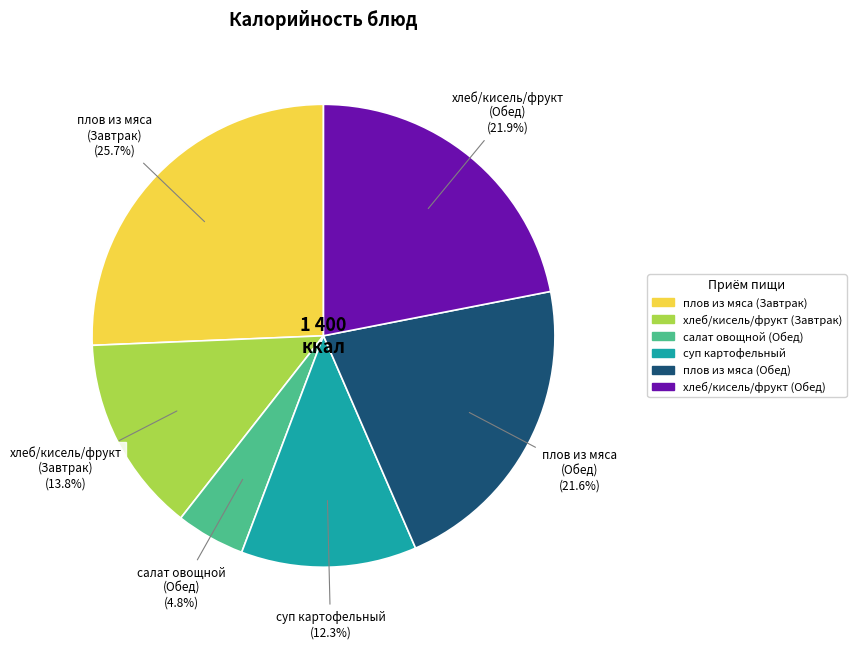

Is there any slice that represents more than half of the pie?

No